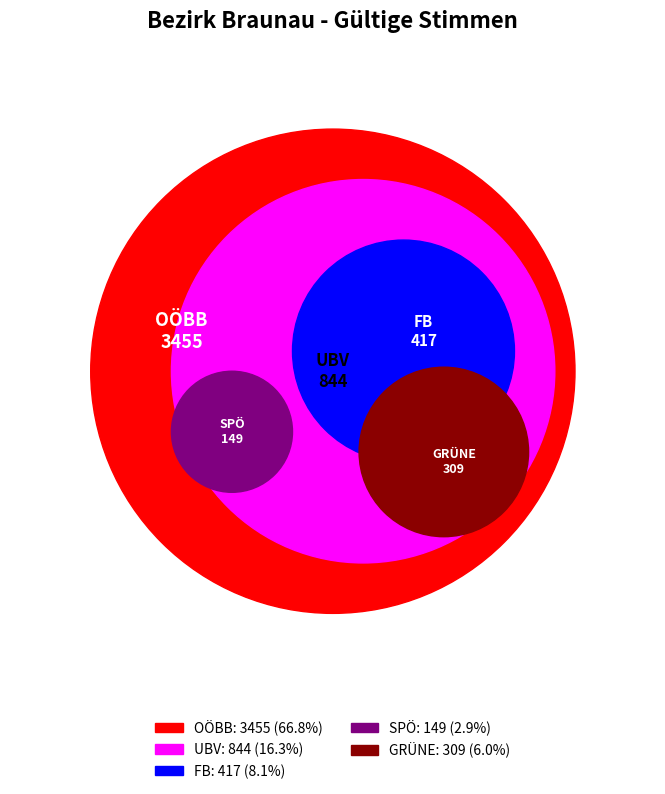

What percentage is the FB slice, to the nearest percent?

8%